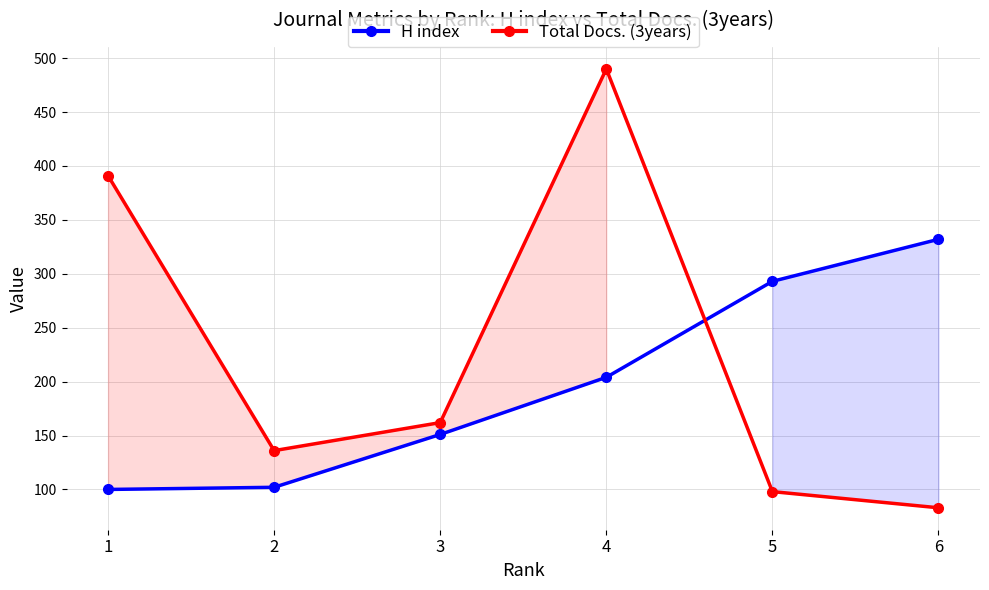

Reading left to right, what are all the values shown in this chart?

H index: 1=100	2=102	3=151	4=204	5=293	6=332
Total Docs. (3years): 1=391	2=136	3=162	4=490	5=98	6=83